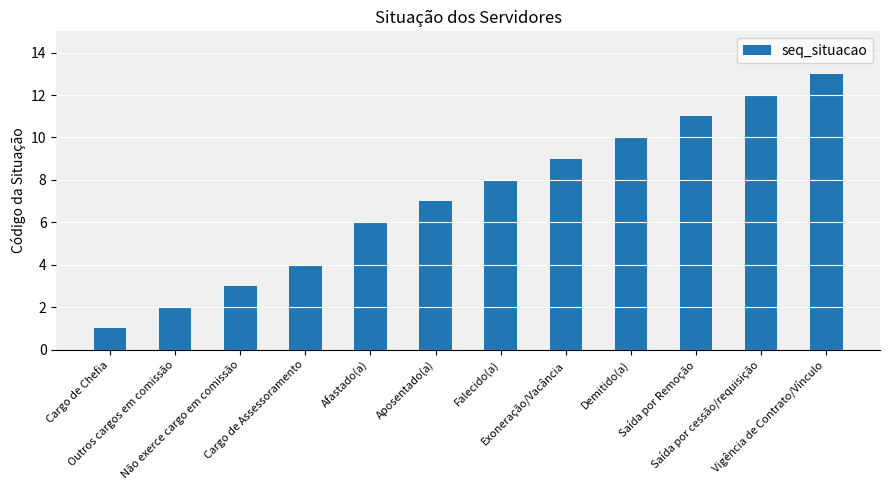

The chart shows a value of 0 at Cargo de Chefia. True or false?

False